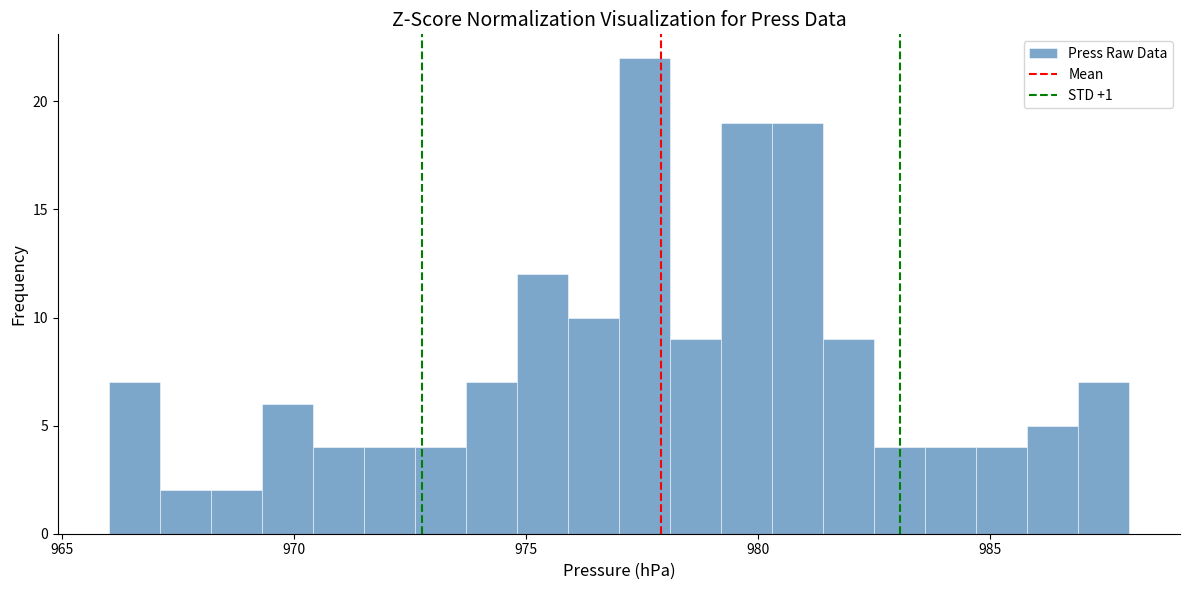

Around what value on the x-axis is the tallest bar? Give the approximate position of its centre, as read against the axis.

977.5